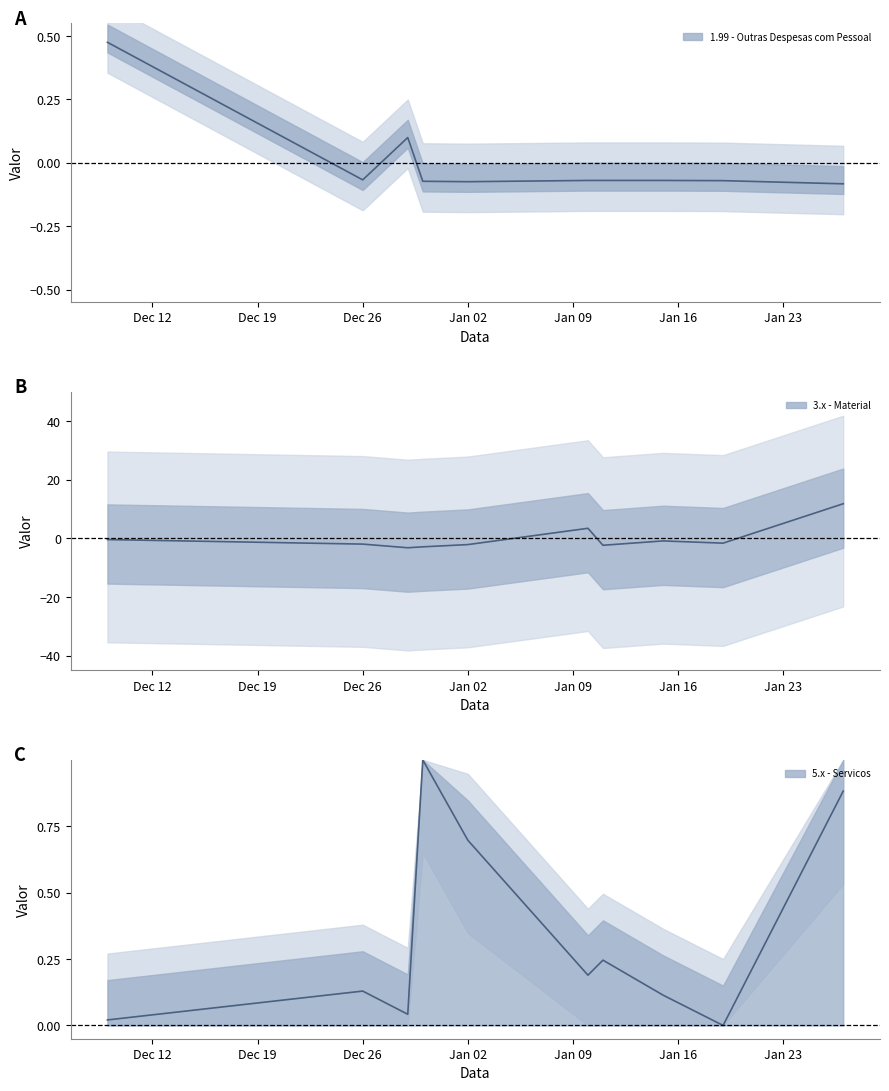

In 3.x - Material, how many points are higher than both neighbors (excluding endpoints)?

2